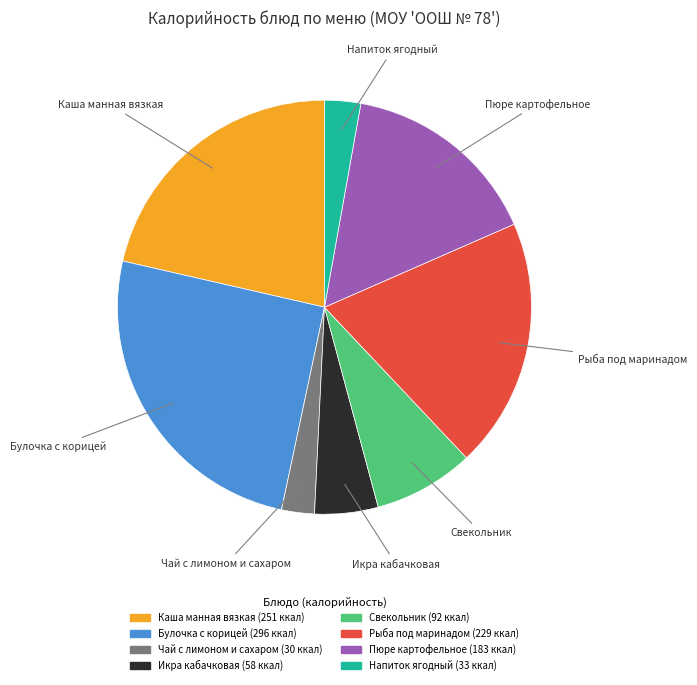

Does any single category account for the majority?

No